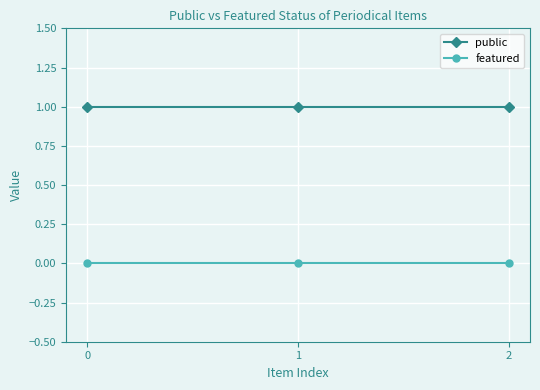

What is the total value across all series at 0?

1